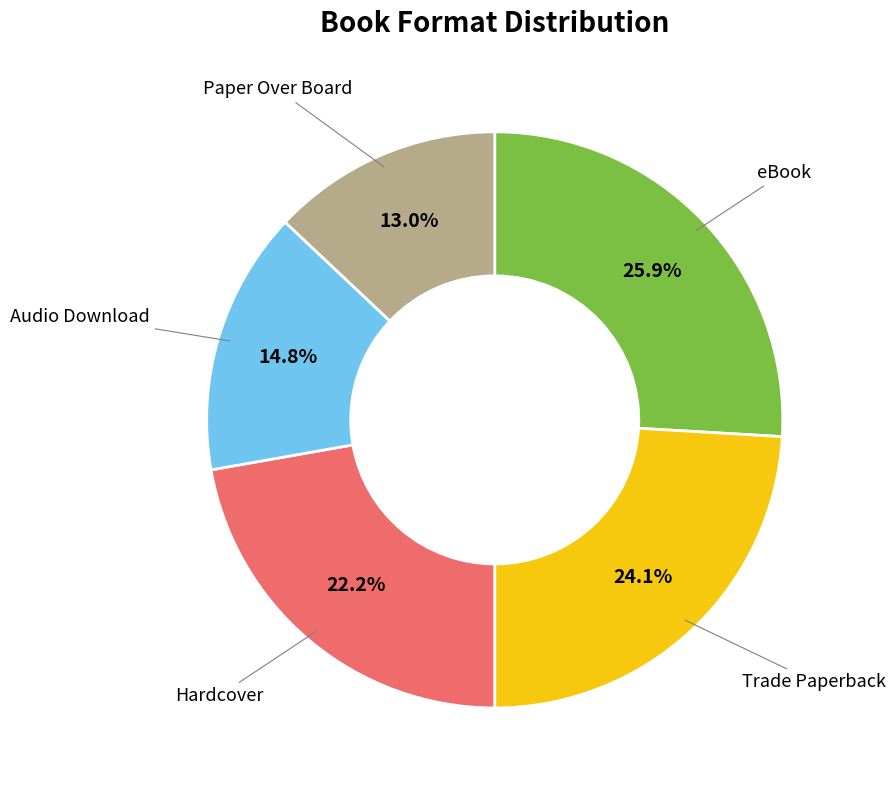

Combined, what portion of the pie is Audio Download and Trade Paperback?

38.9%